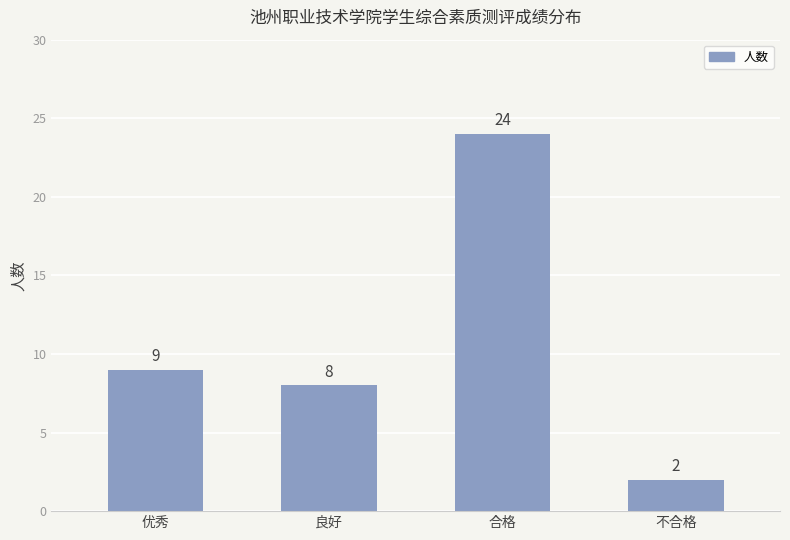

Which label corresponds to the largest value in the chart?

合格